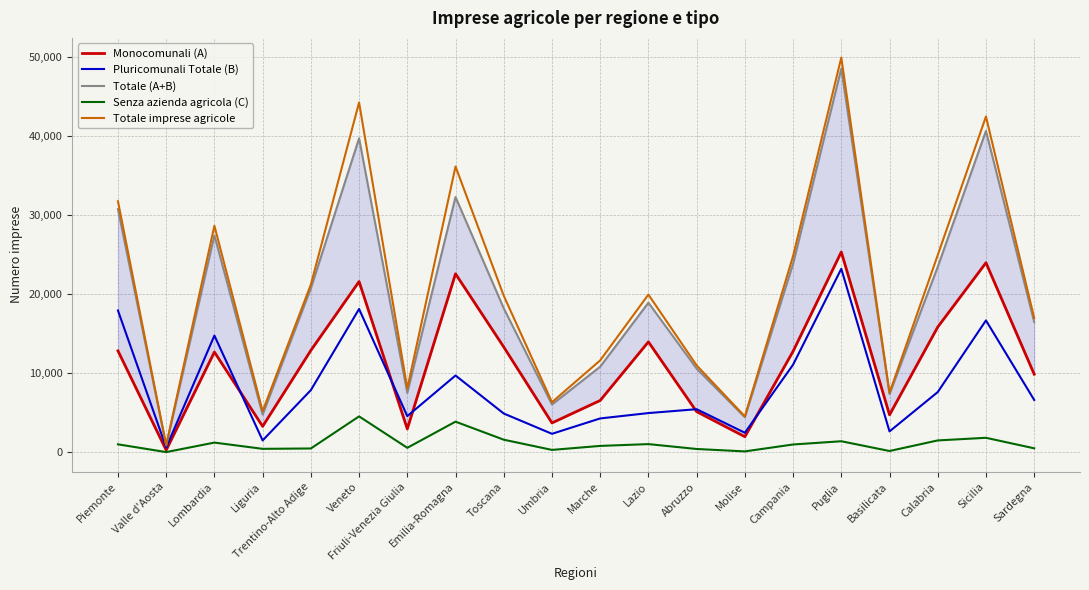

What is the sum of the Pluricomunali Totale (B) values at Abruzzo and Campania?

16508